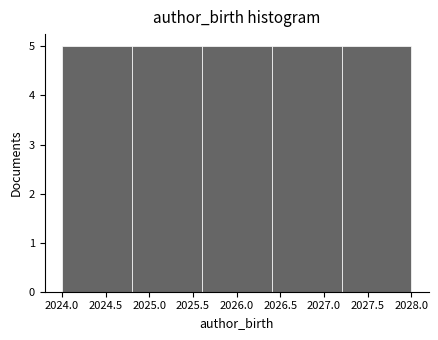

How tall is the bar that spans 2026.4 to 2027.2 on the x-axis? The values are not printed on the chart, so give them approximately, as read against the axis.

5